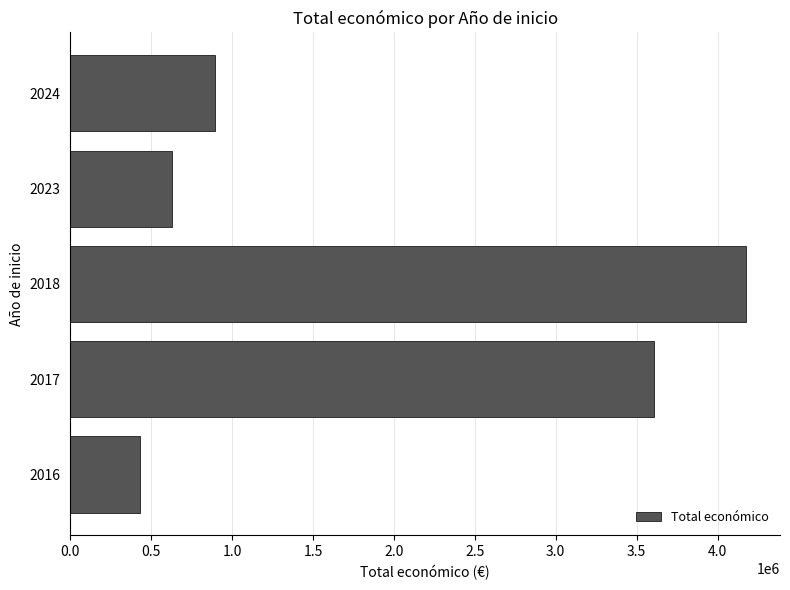

Which has a higher value, 2023 or 2016?

2023